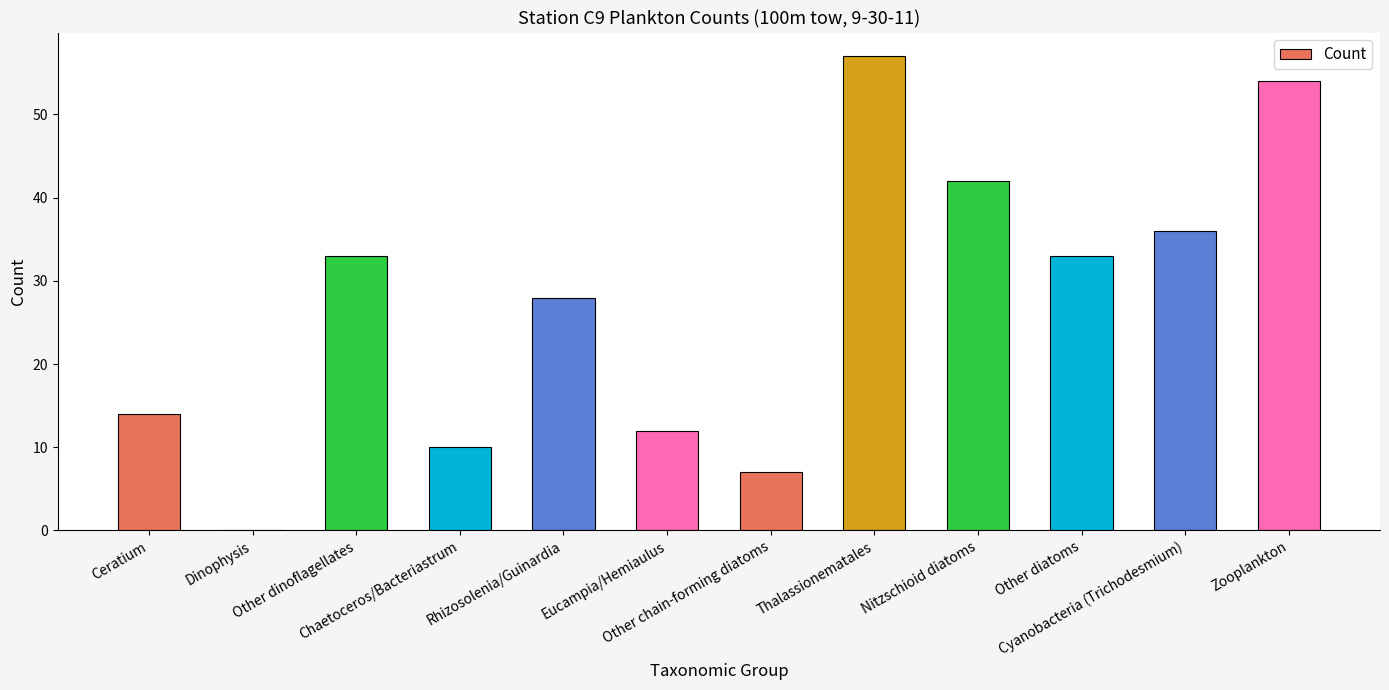

What is the maximum value shown in the chart?

57